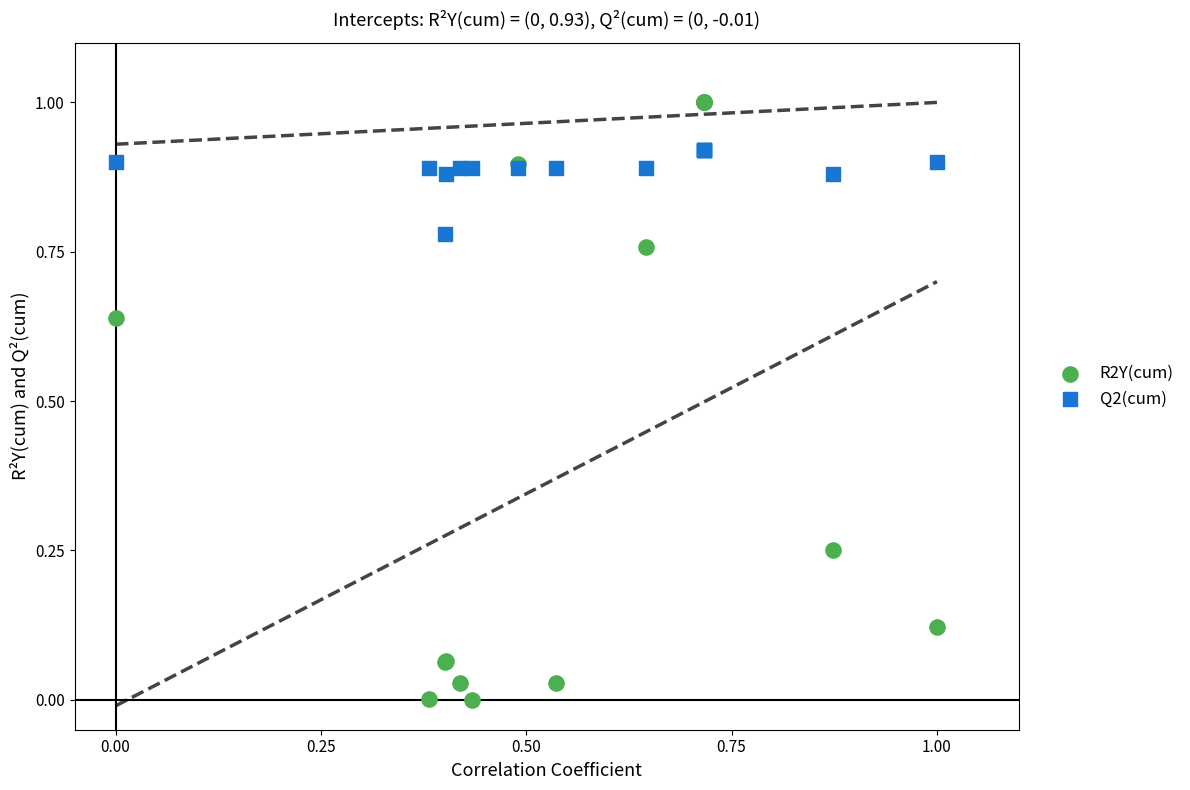

What is the X range (max minus min) for the scatter plot?

1.0